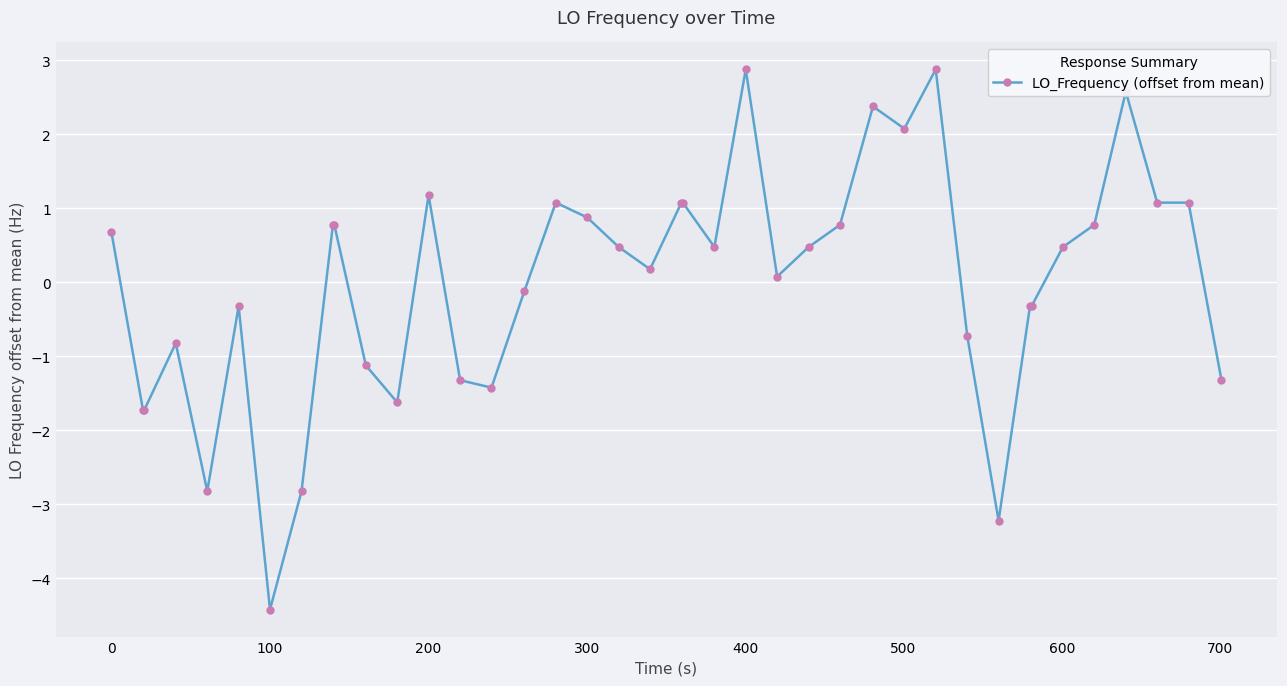

How many values exceed 0?

23